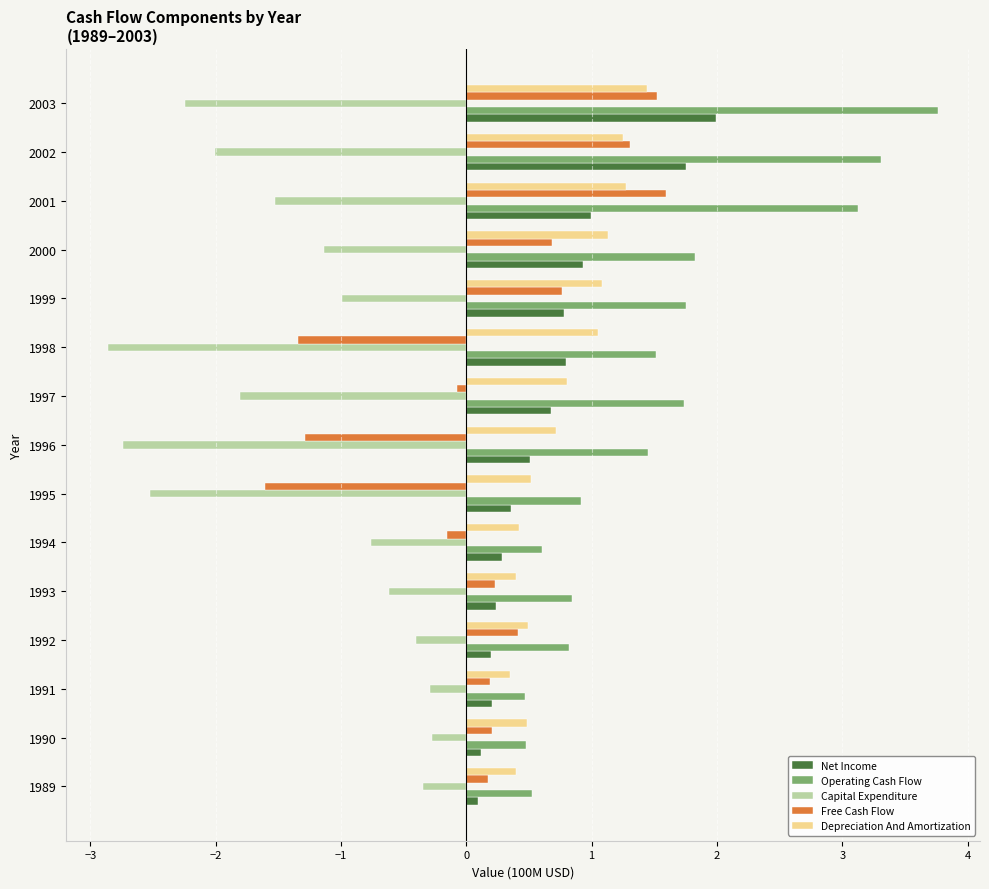

What is the sum of all Capital Expenditure values?

-20.5